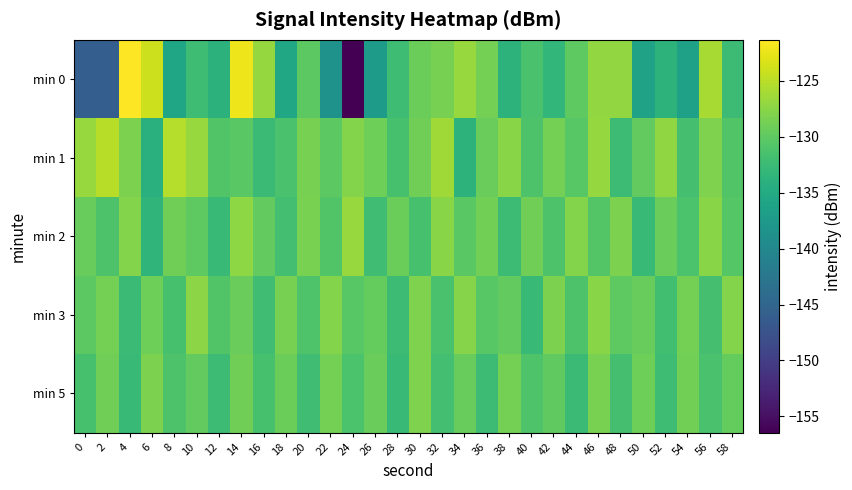

What is the spread (max minus min) of values at 42?

5.0